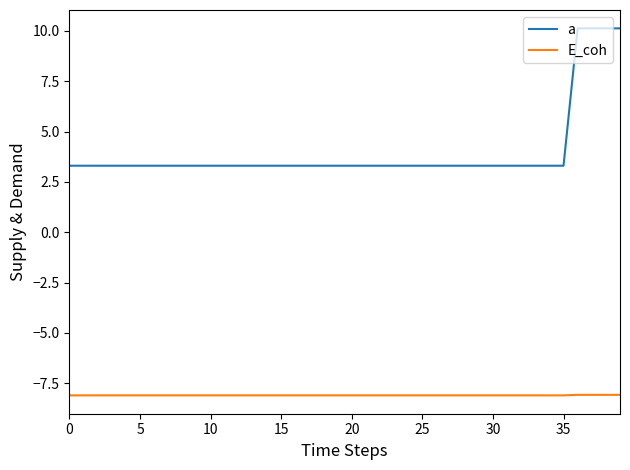

What are all the series names shown in the legend?

a, E_coh